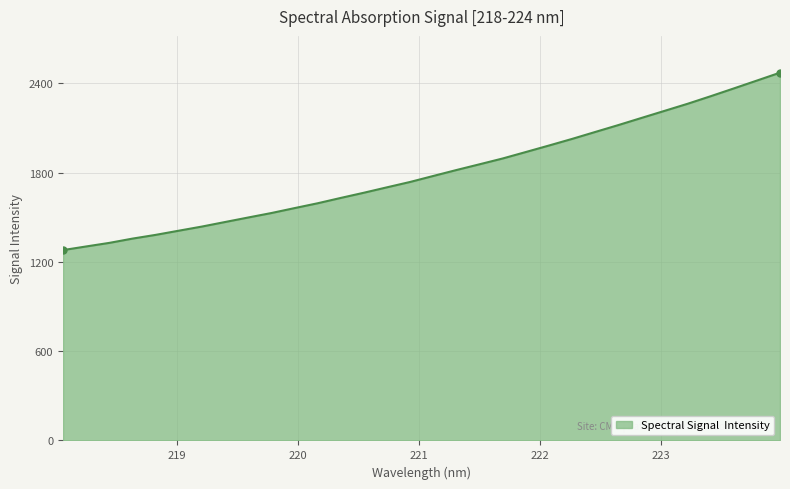

What is the minimum value shown in the chart?

1279.7